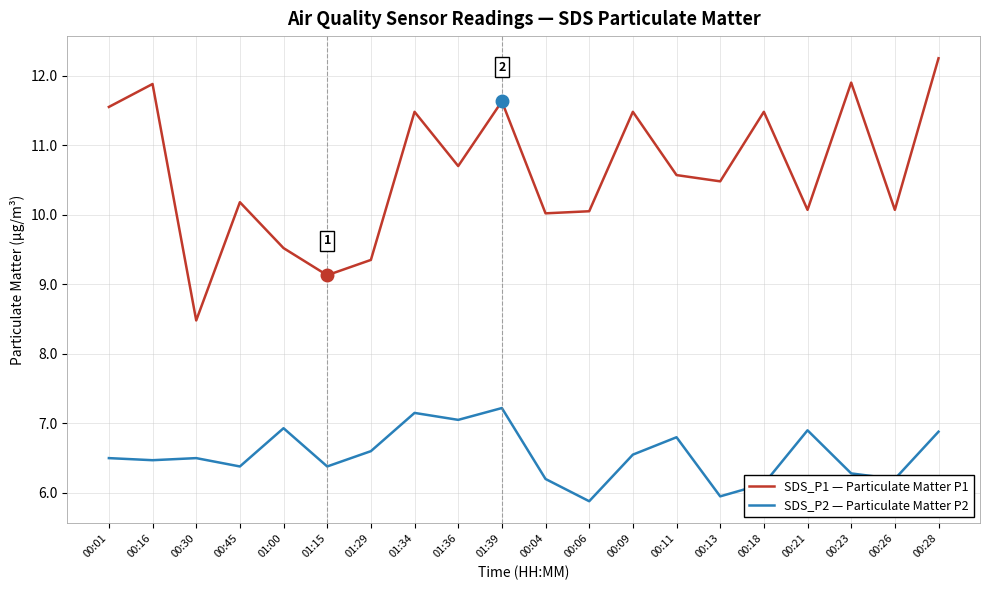

Is the value of SDS_P1 — Particulate Matter P1 at 00:04 greater than the value of SDS_P2 — Particulate Matter P2 at 00:16?

Yes